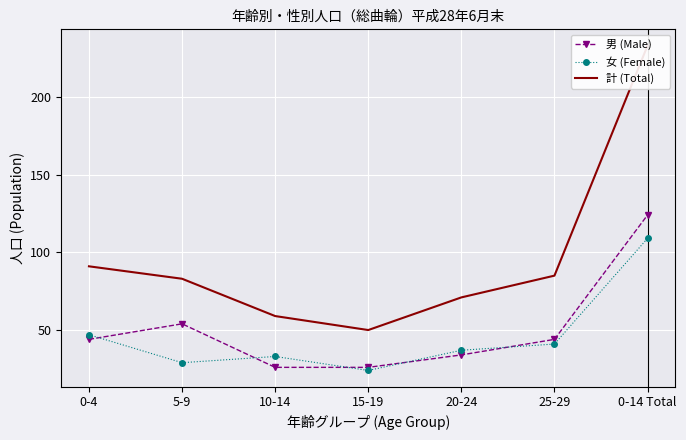

How many interior local peaks does the 女 (Female) series have?

1